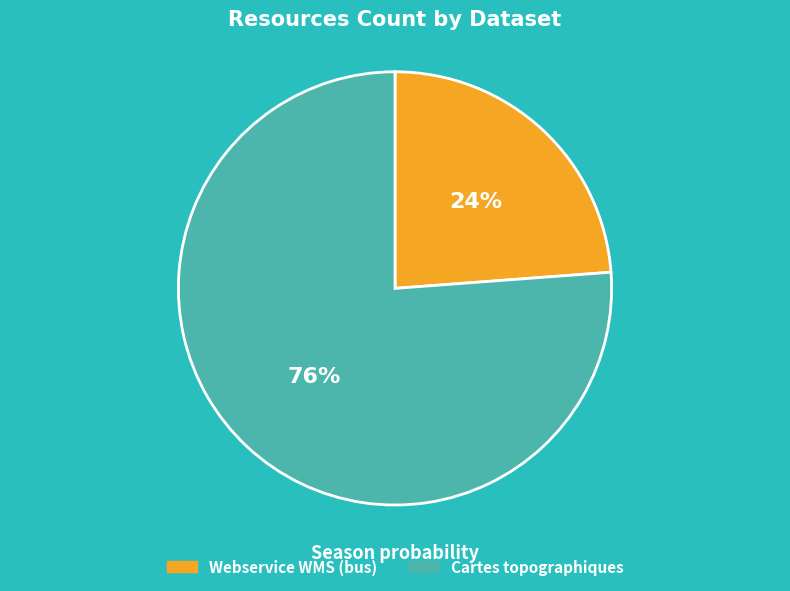

Which category accounts for the majority?

Cartes topographiques